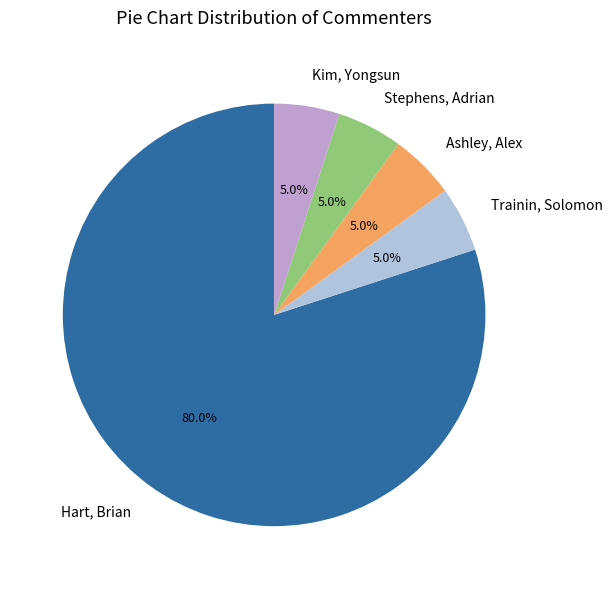

Which slice is the largest?

Hart, Brian